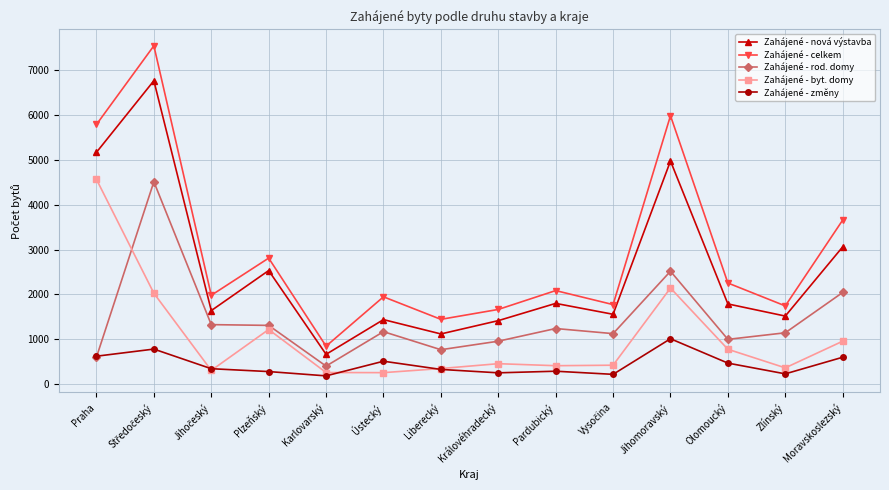

What is the highest value of the Zahájené - byt. domy series?

4569